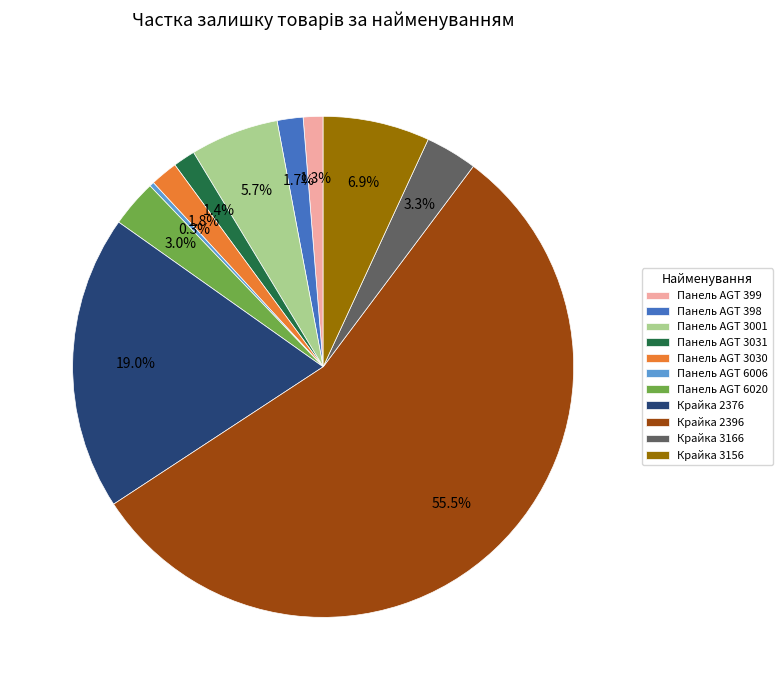

To the nearest percent, what is the difference between the largest and smallest slice percentages?

55%